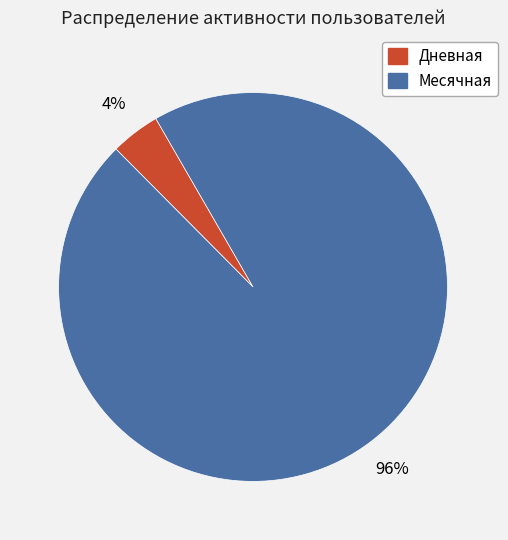

Rank the categories by value from highest to lowest.

Месячная, Дневная